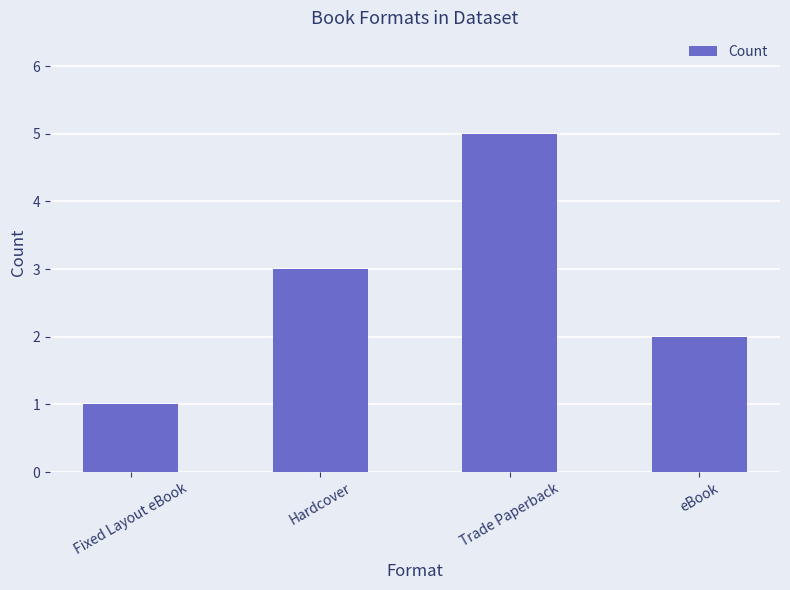

How many distinct data groups are displayed?

1